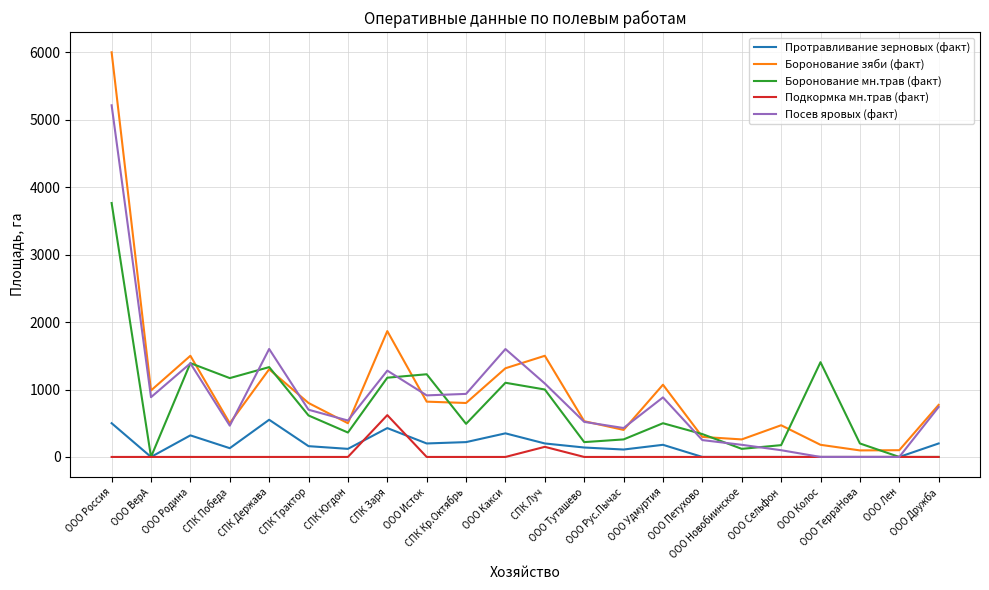

What is the total value across all series at ООО Исток?

3159.0